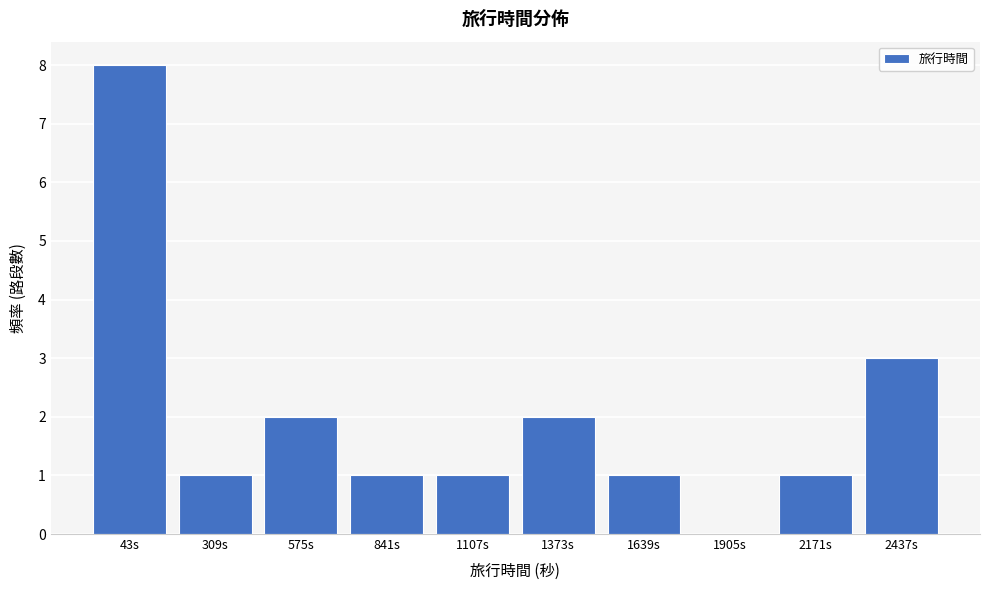

Reading left to right, list all the values displayed in this chart.

43s=8	309s=1	575s=2	841s=1	1107s=1	1373s=2	1639s=1	1905s=0	2171s=1	2437s=3